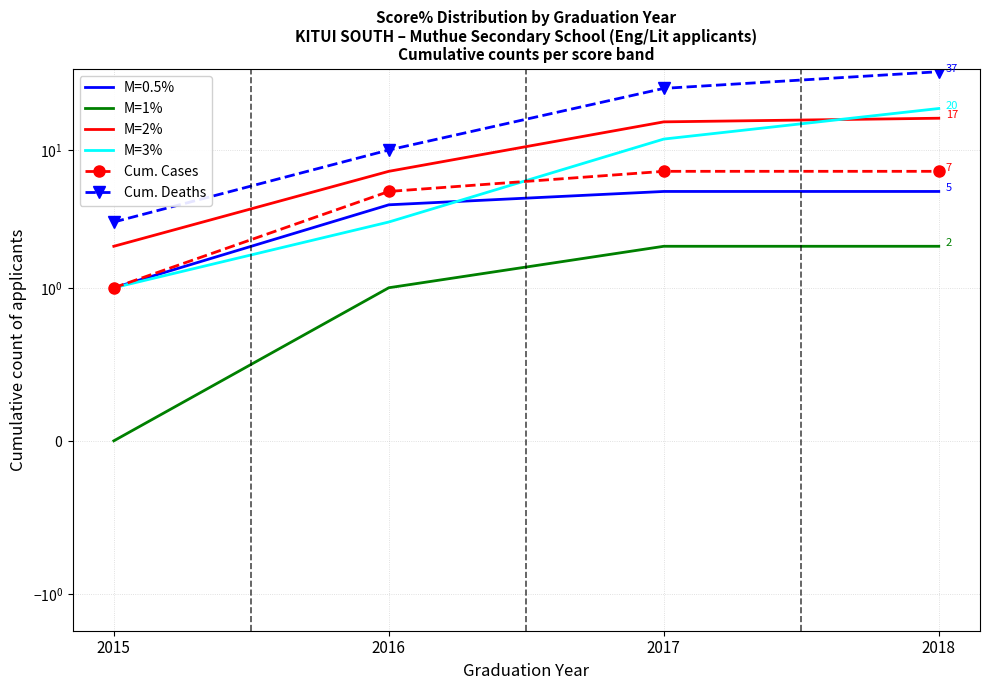

At which label is M=3% closest to 10?

2017